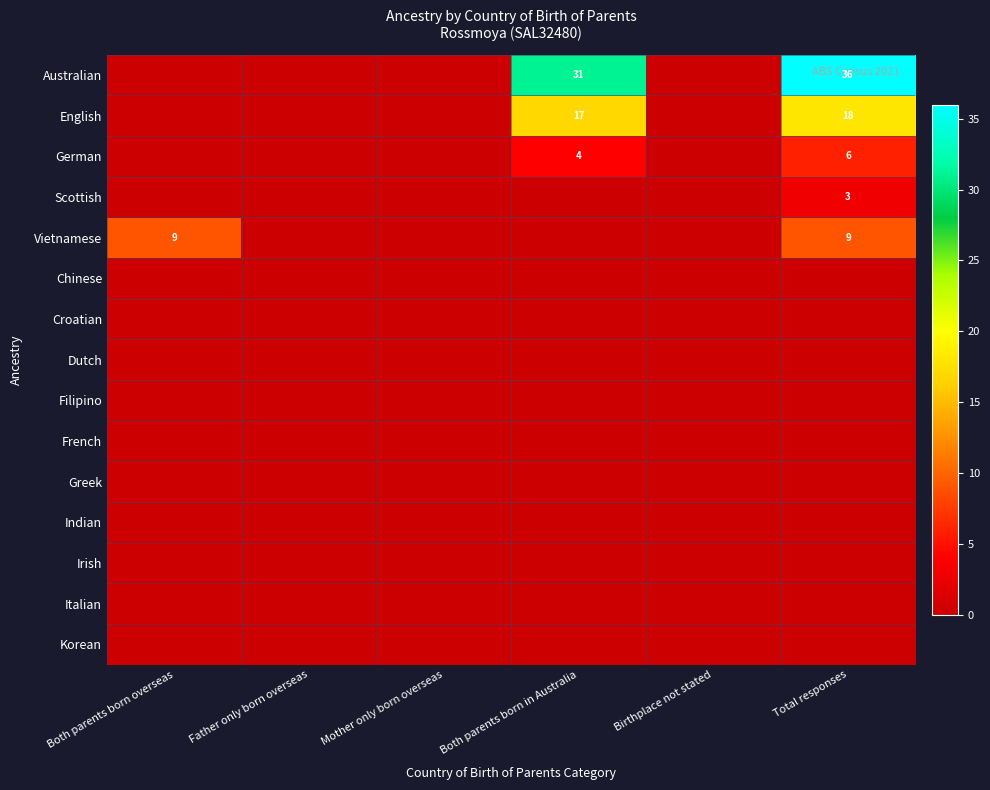

True or false: Scottish has a value of 2 at Both parents born overseas.

False